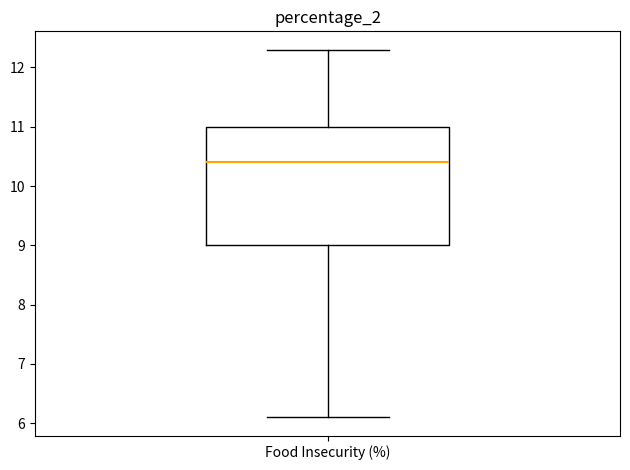

Read this box plot against the y-axis: the position of the median line, the range covered by the box, and the ends of both whiskers. The values are not printed on the chart, so give them approximately, as read against the axis.

median 10.4, box 9.0 to 11.0, whiskers 6.1 to 12.3